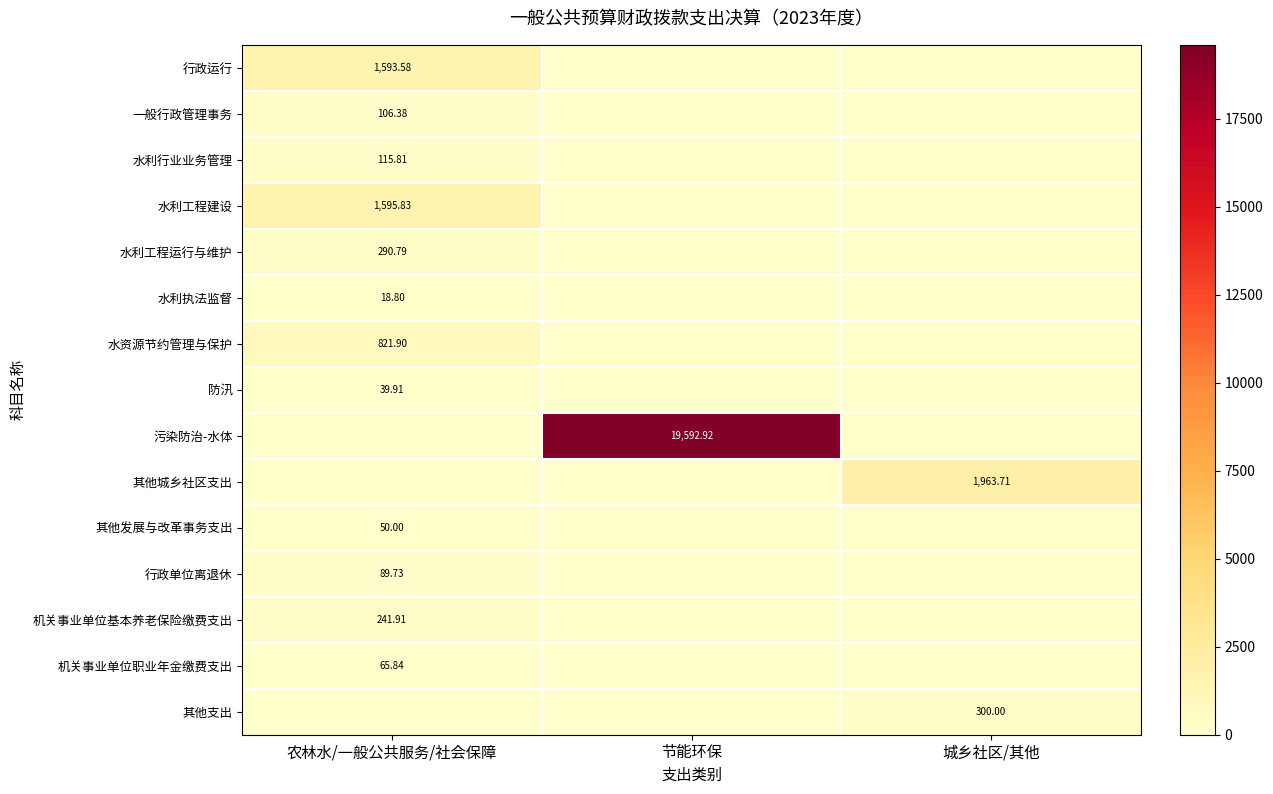

Which category has the lowest value across all series?

节能环保